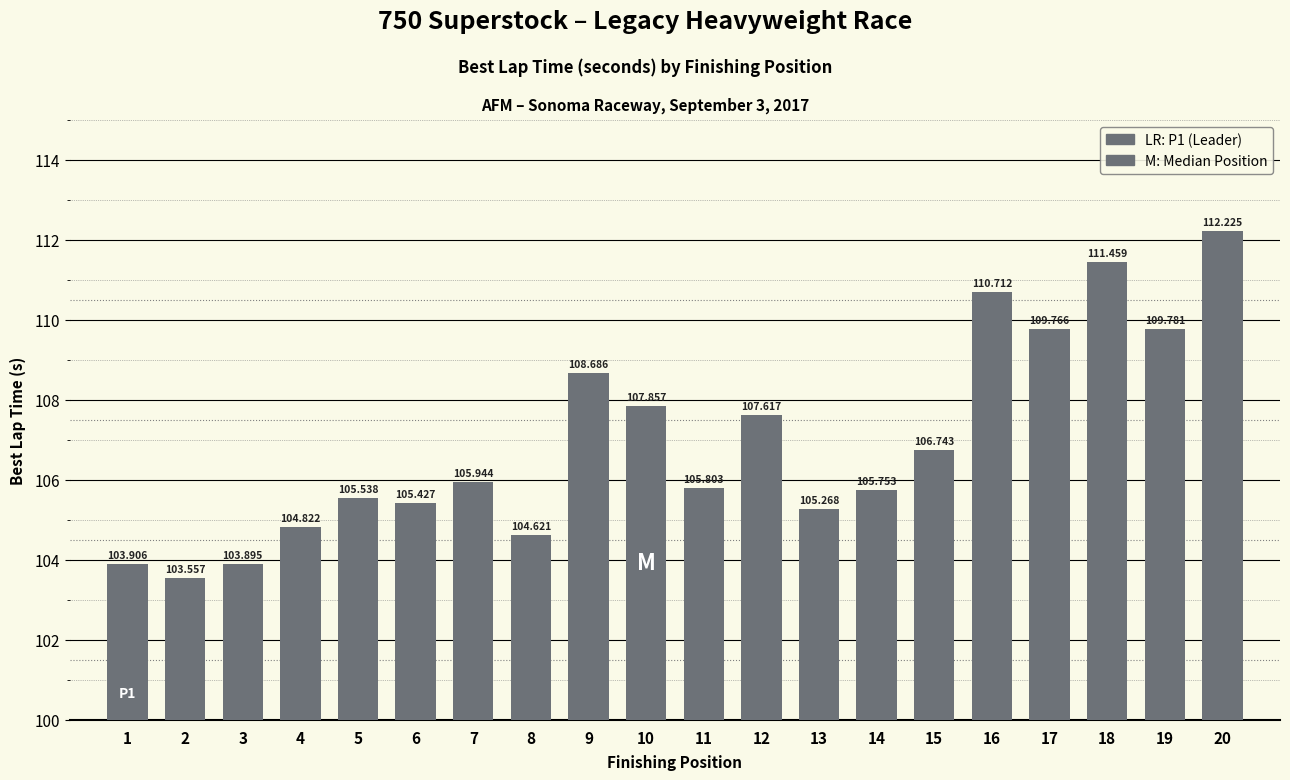

List the labels in order of value, largest first.

20, 18, 16, 19, 17, 9, 10, 12, 15, 7, 11, 14, 5, 6, 13, 4, 8, 1, 3, 2